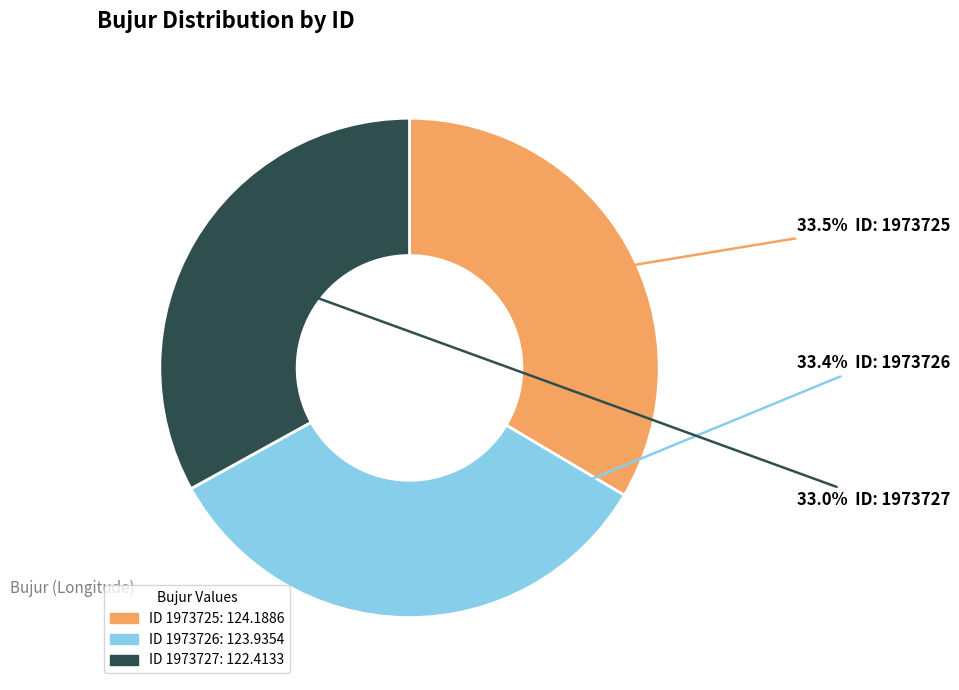

Is there a majority slice in this chart?

No